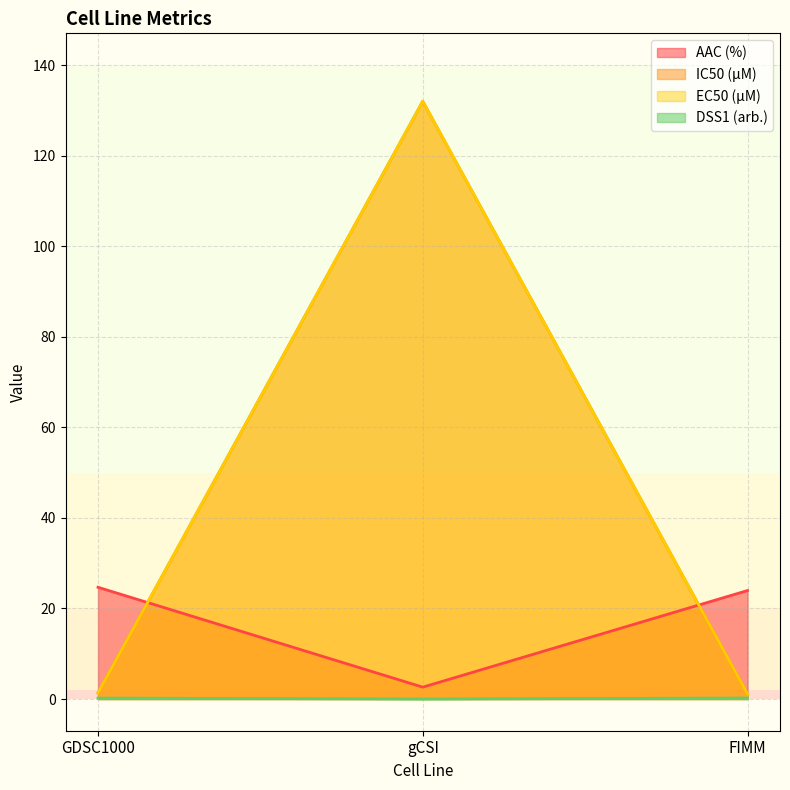

What is the sum of the AAC (%) values at FIMM and GDSC1000?

48.6